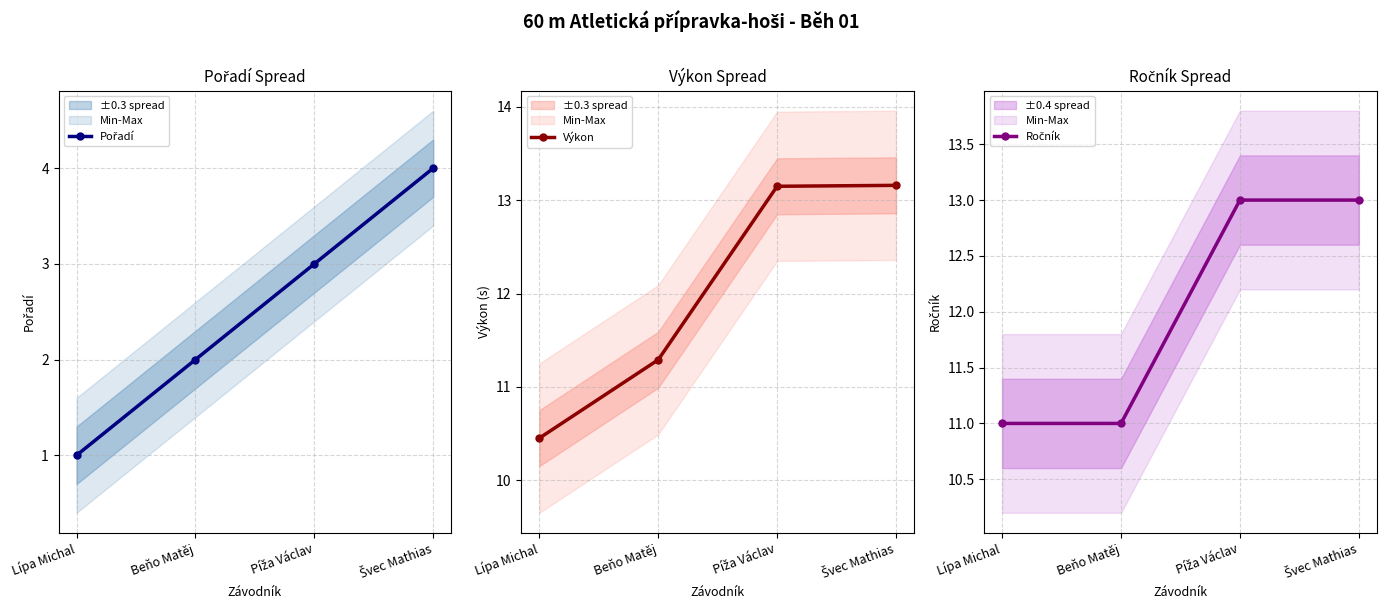

Is this an area chart (filled region under the line)?

No